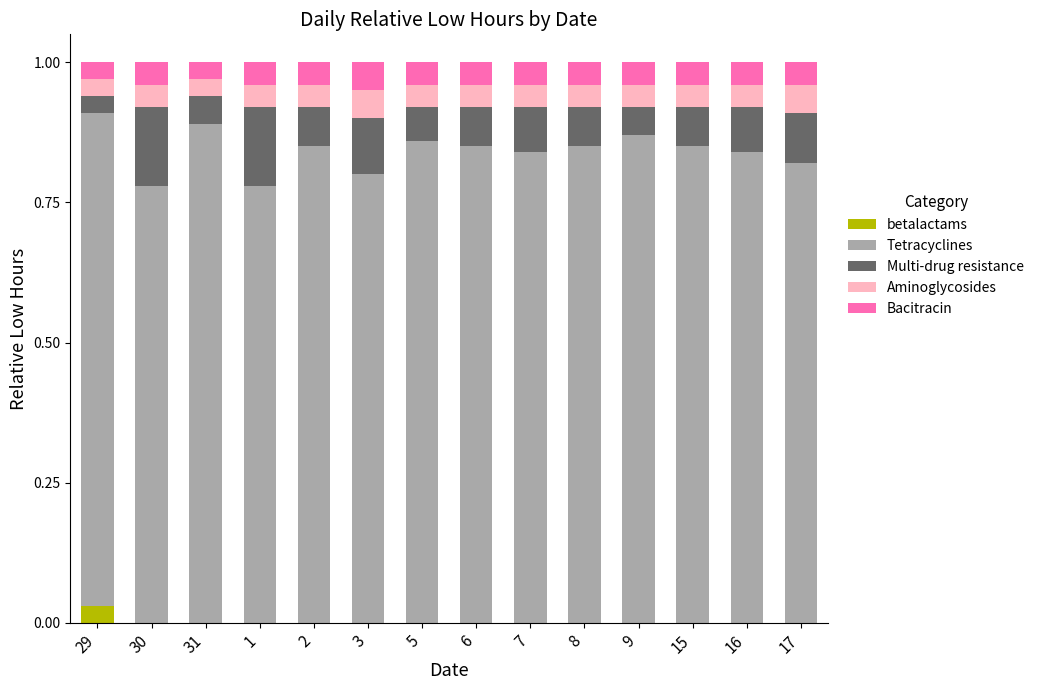

Are the bars horizontal?

No